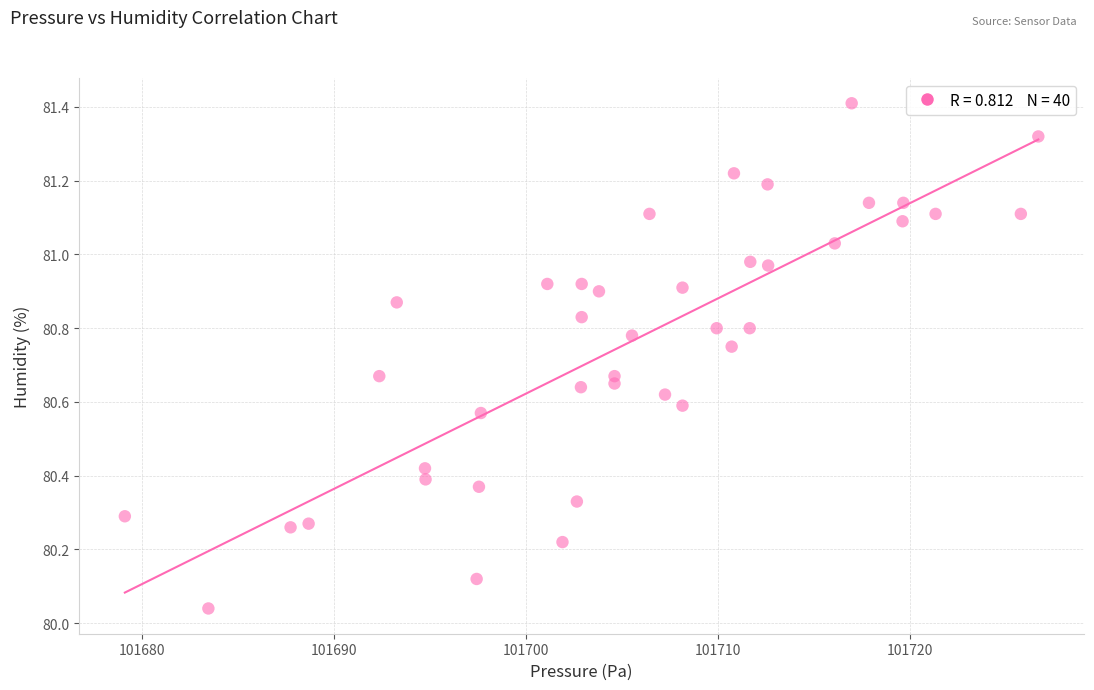

What is the range of X values (max minus min)?

47.6